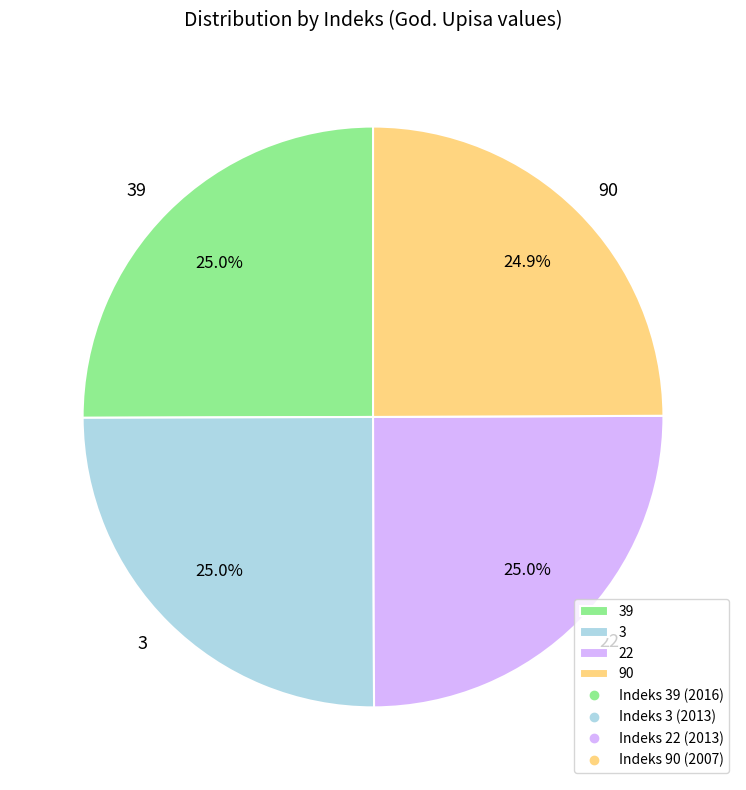

Is there a majority slice in this chart?

No